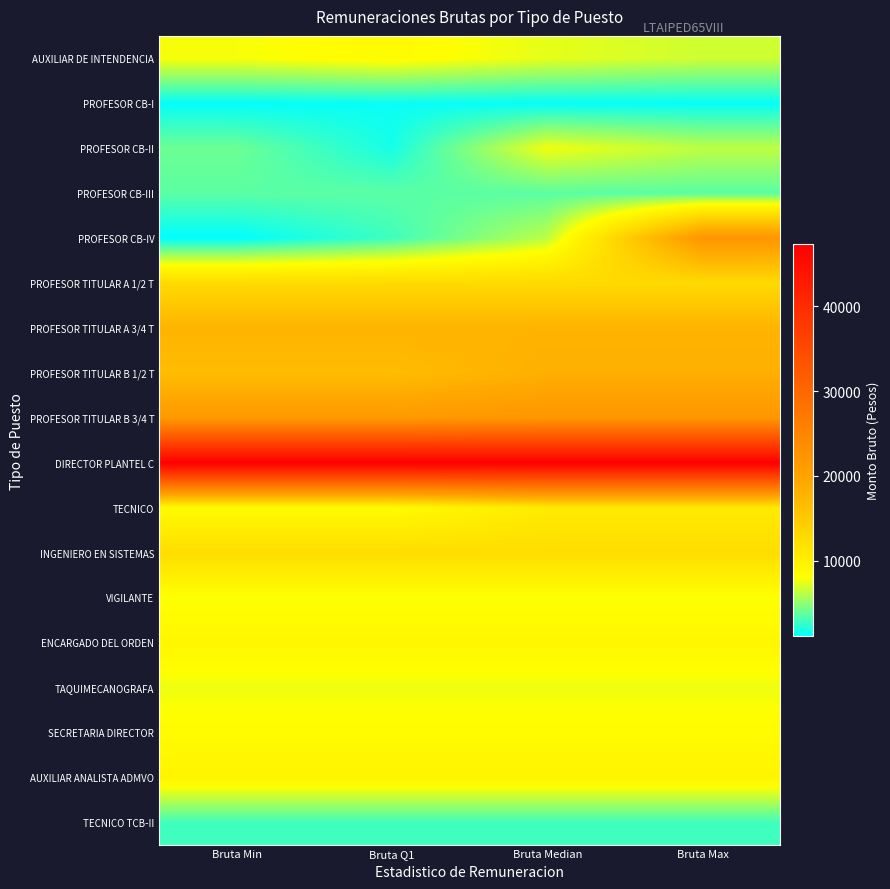

Rank the series at Bruta Max from lowest to highest value.

PROFESOR CB-I, TECNICO TCB-II, PROFESOR CB-III, PROFESOR CB-II, AUXILIAR DE INTENDENCIA, TAQUIMECANOGRAFA, VIGILANTE, SECRETARIA DIRECTOR, ENCARGADO DEL ORDEN, AUXILIAR ANALISTA ADMVO, TECNICO, INGENIERO EN SISTEMAS, PROFESOR TITULAR A 1/2 T, PROFESOR TITULAR A 3/4 T, PROFESOR TITULAR B 1/2 T, PROFESOR CB-IV, PROFESOR TITULAR B 3/4 T, DIRECTOR PLANTEL C